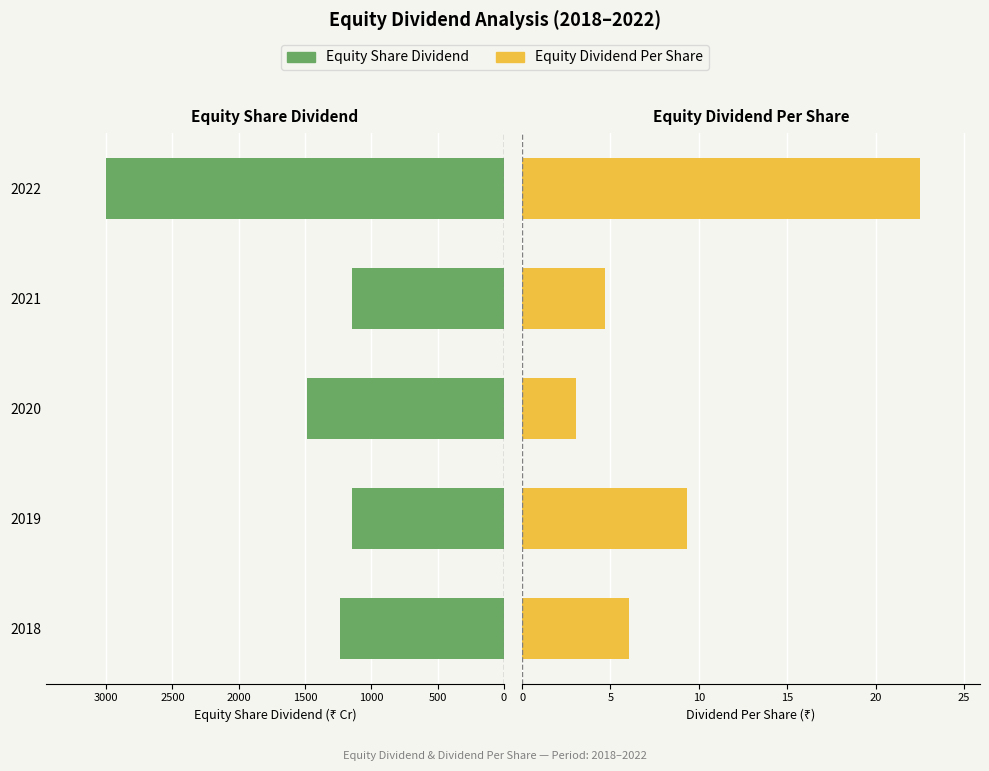

What is the sum of all Equity Dividend Per Share values?

45.6